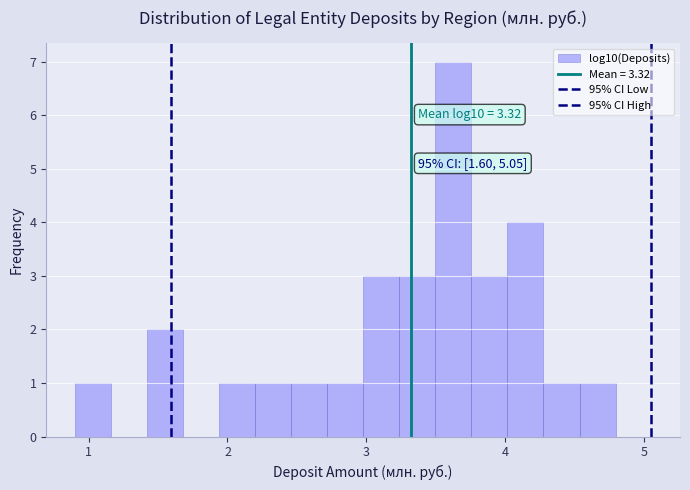

Read against the x-axis, roughly where is the centre of the tallest bar?

3.6